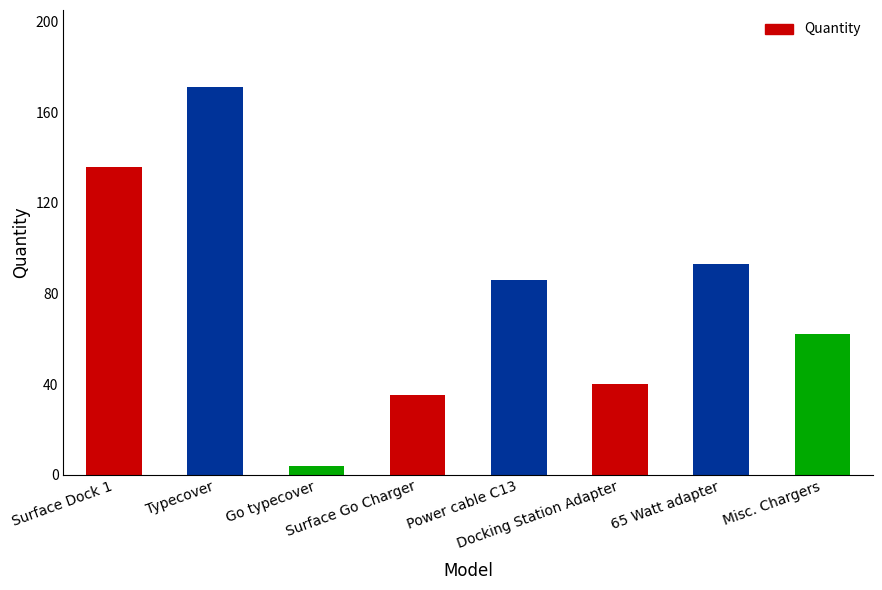

Rank the categories by value from lowest to highest.

Go typecover, Surface Go Charger, Docking Station Adapter, Misc. Chargers, Power cable C13, 65 Watt adapter, Surface Dock 1, Typecover